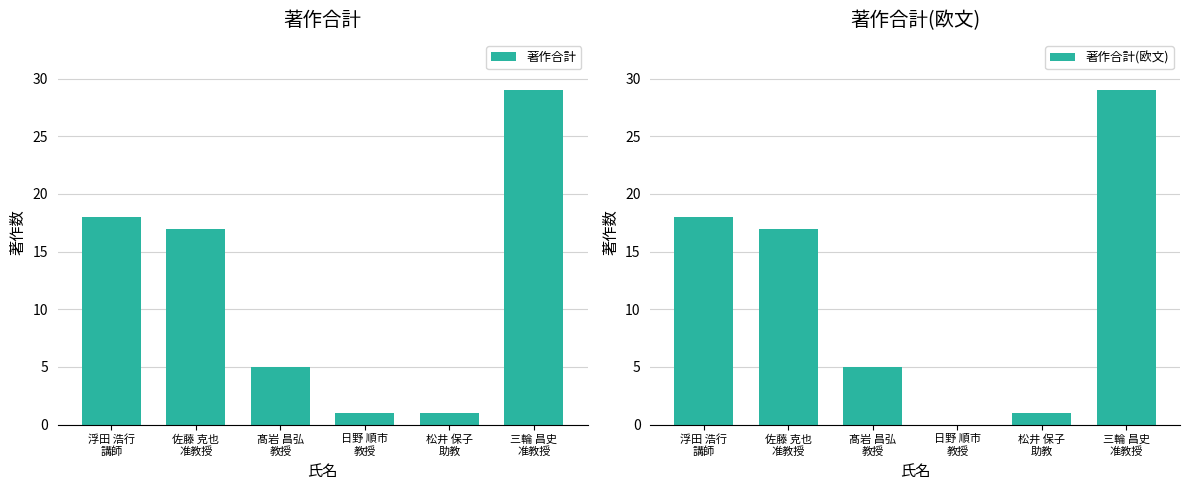

Are the bars horizontal?

No